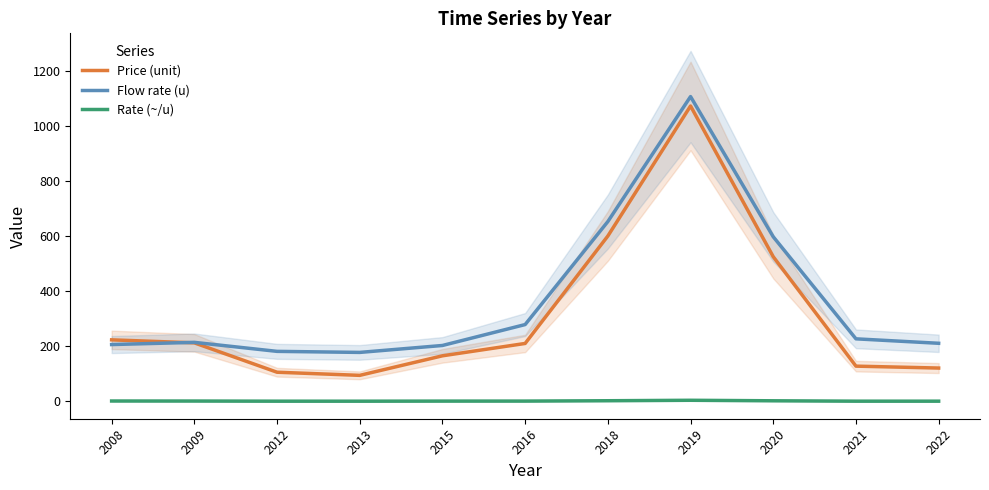

At how many categories does at least one series exceed 948?

1